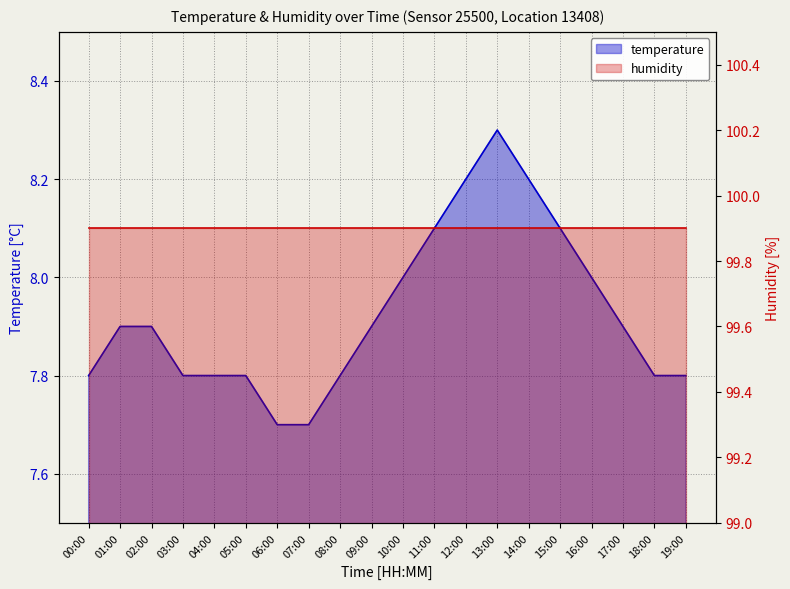

What is the label of the 13th point from the left?

12:00